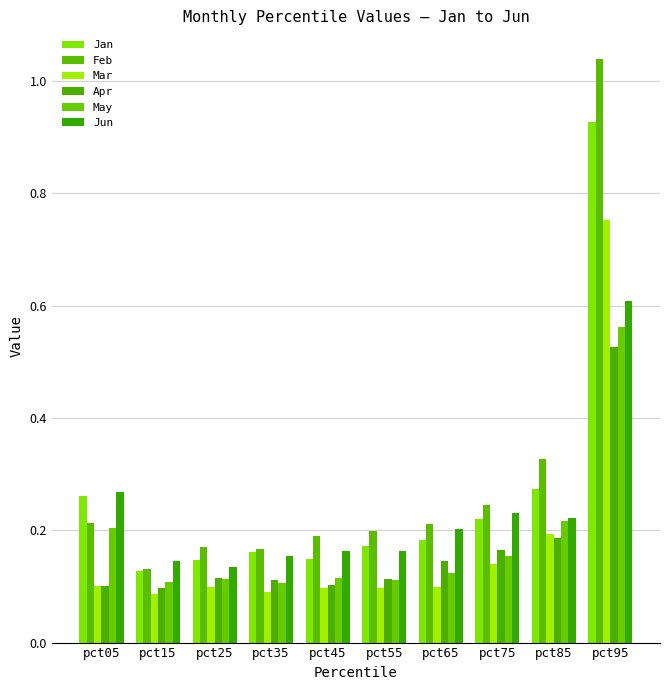

At pct25, list the series in order from smallest to largest.

Mar, May, Apr, Jun, Jan, Feb